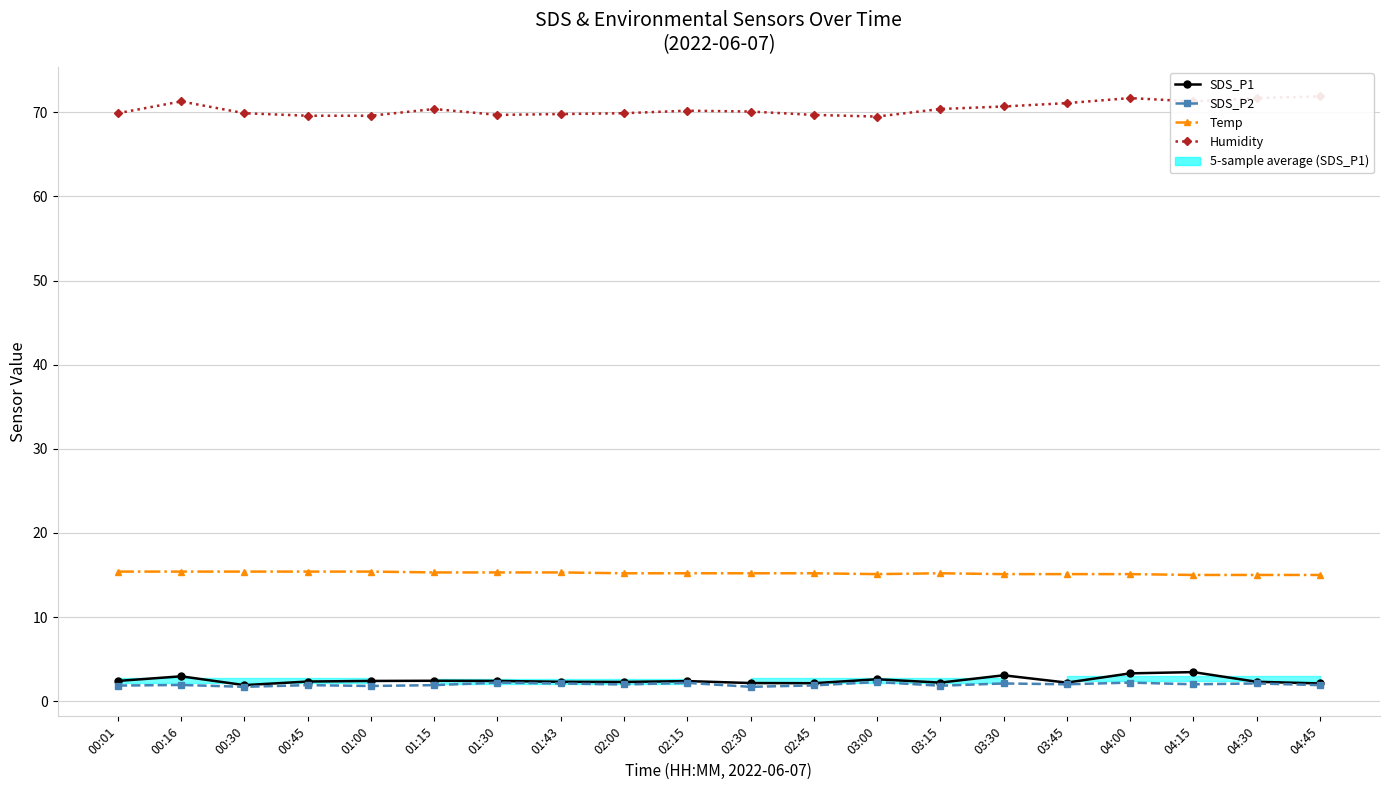

How many values in the Temp series exceed 15?

17